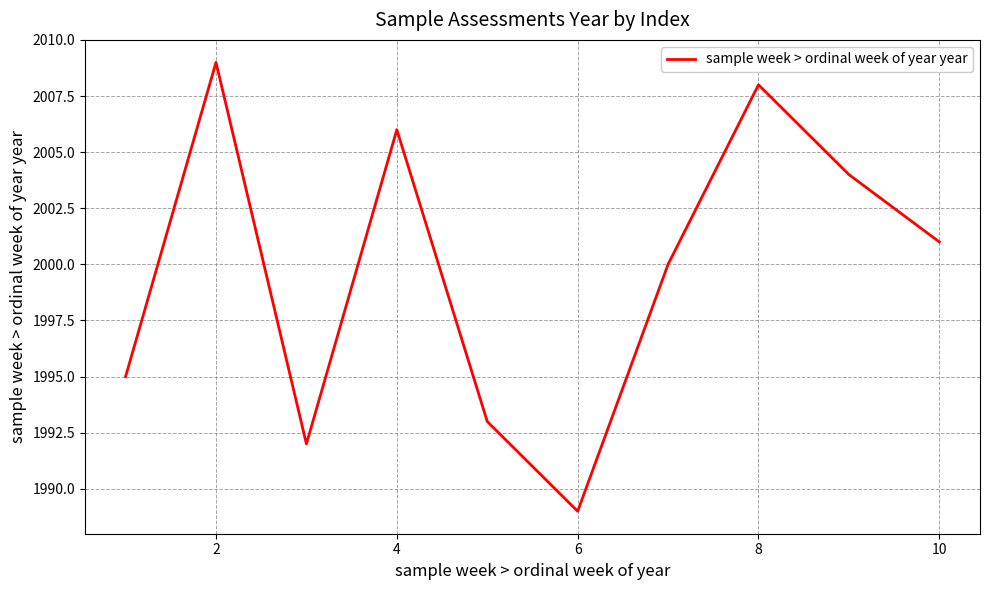

How many lines are shown in the chart?

1